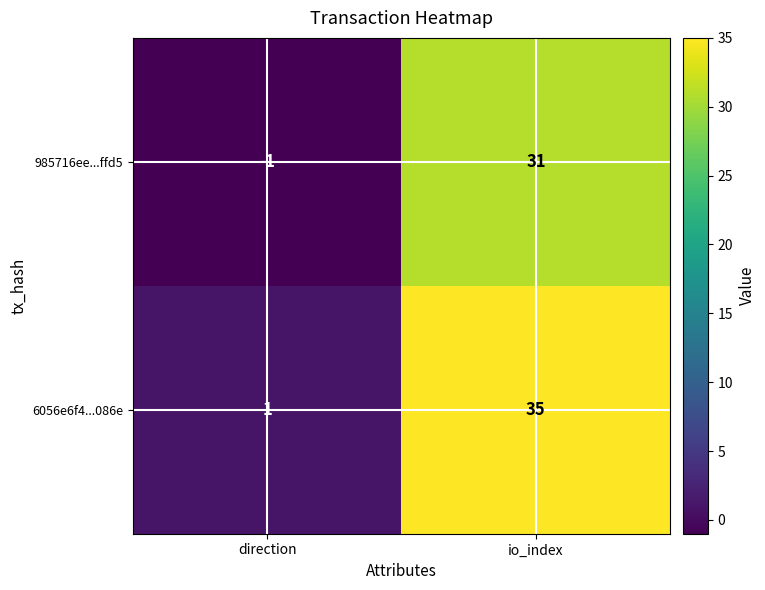

Which series has the largest range (max minus min)?

6056e6f4...086e